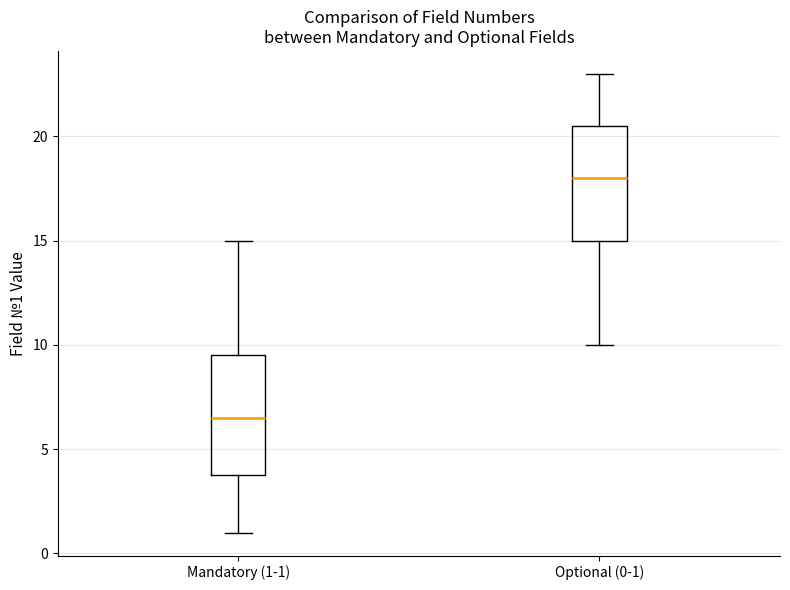

Reading left to right, transcribe this box plot: for each box, give where its median line is, the range the box spans, and where its two whiskers end, as read against the y-axis. The values are not printed on the chart, so give them approximately, as read against the axis.

Mandatory (1-1): median 6.5, box 4.0 to 9.5, whiskers 1.0 to 15.0
Optional (0-1): median 18.0, box 15.0 to 20.5, whiskers 10.0 to 23.0